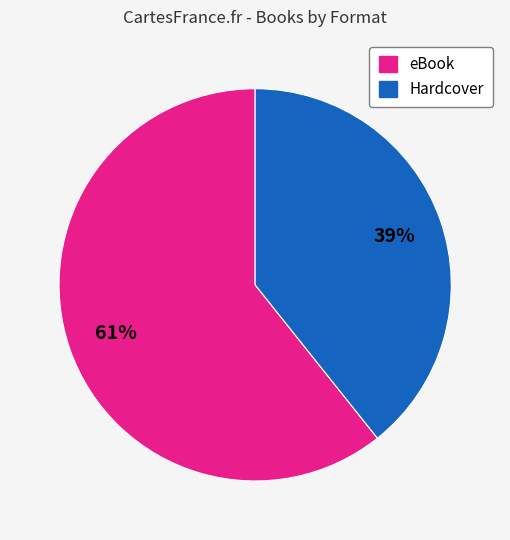

How many segments does this pie chart have?

2